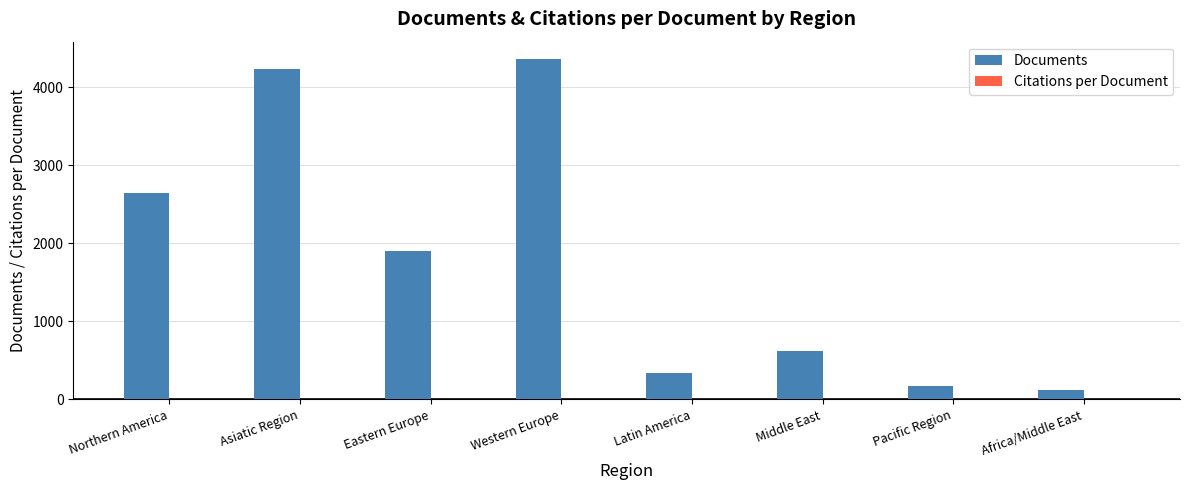

Between Middle East and Pacific Region, which series saw the biggest shift?

Documents